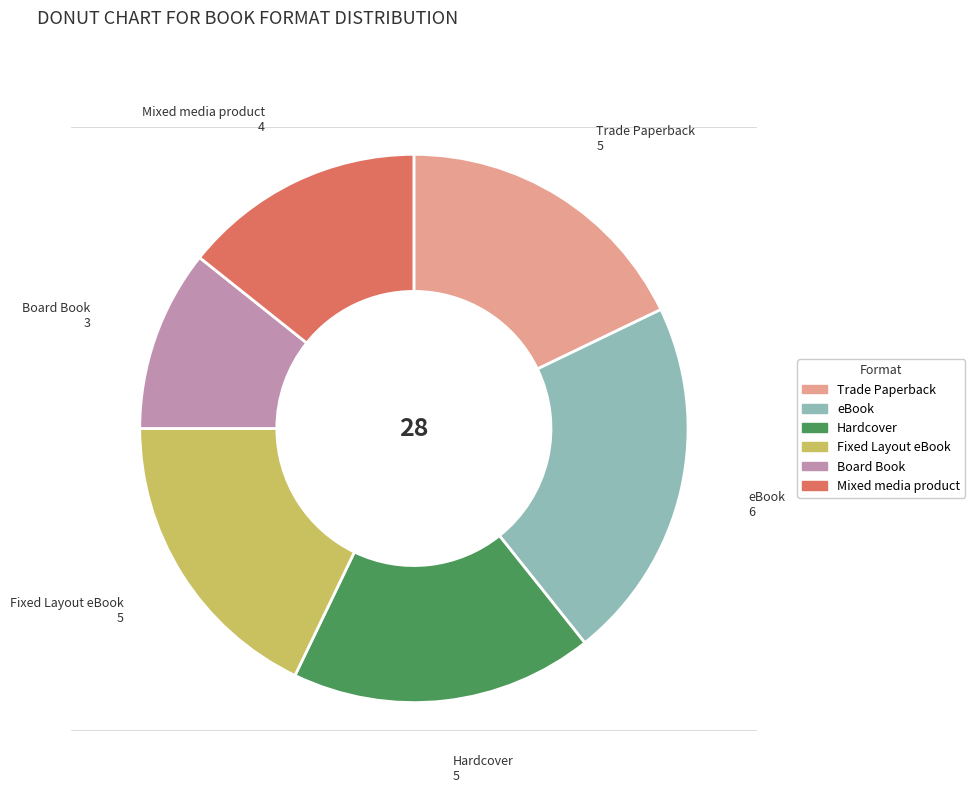

Combined, do Board Book and Trade Paperback account for over 50%?

No